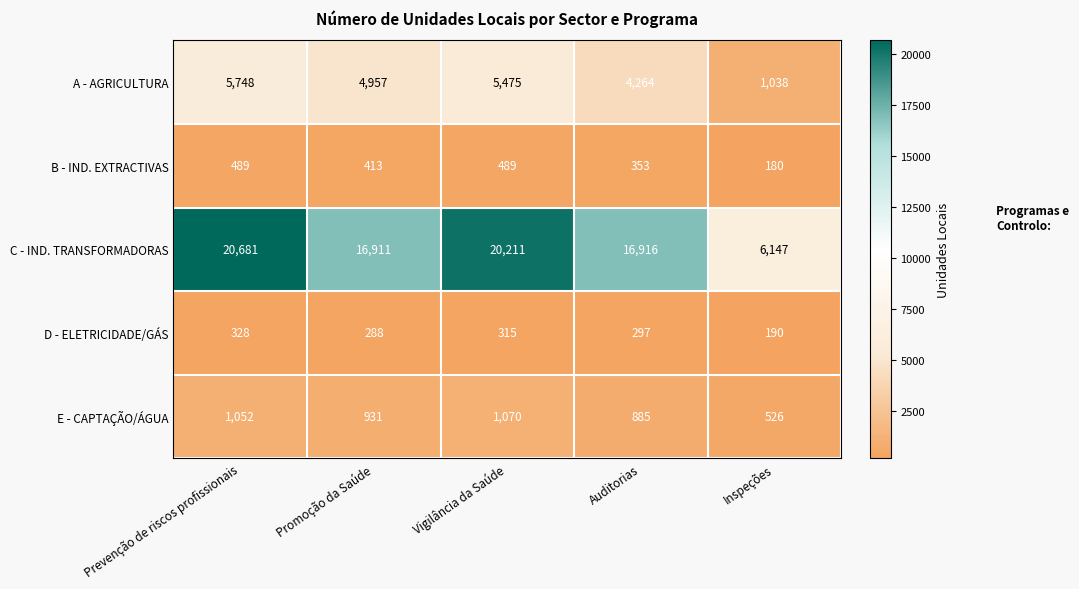

What is the minimum value shown in the chart?

180